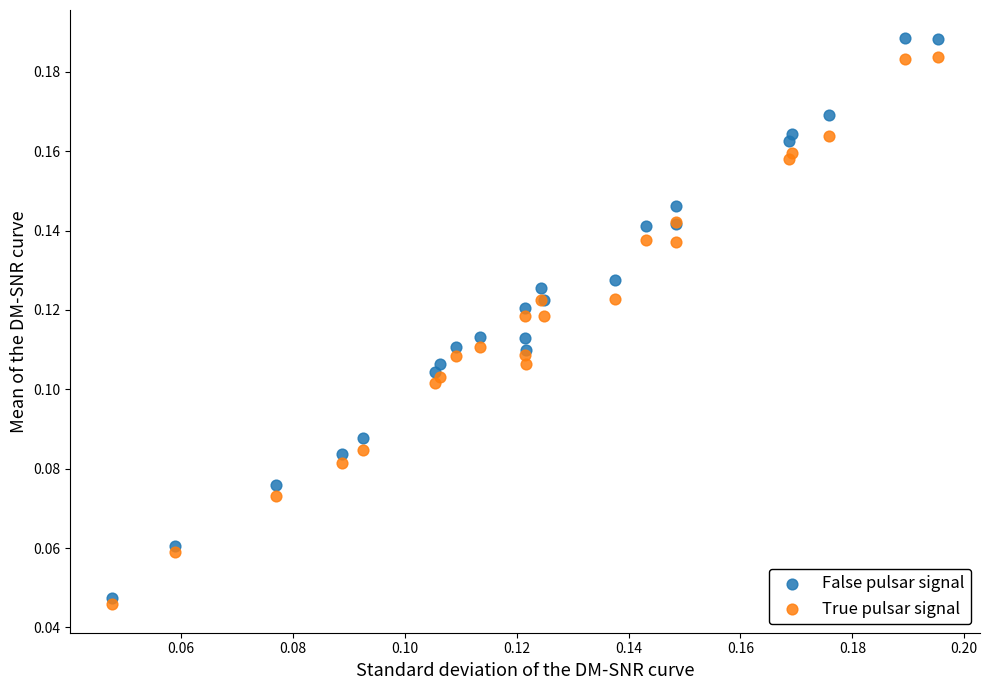

Which series has the largest Y range (max minus min)?

False pulsar signal